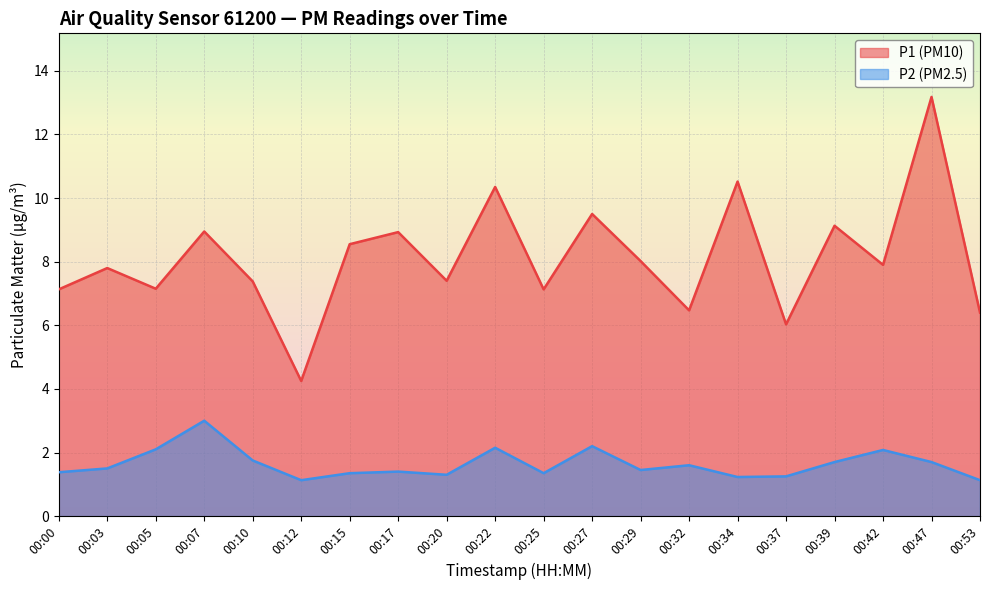

What is the highest value of the P1 series?

13.2